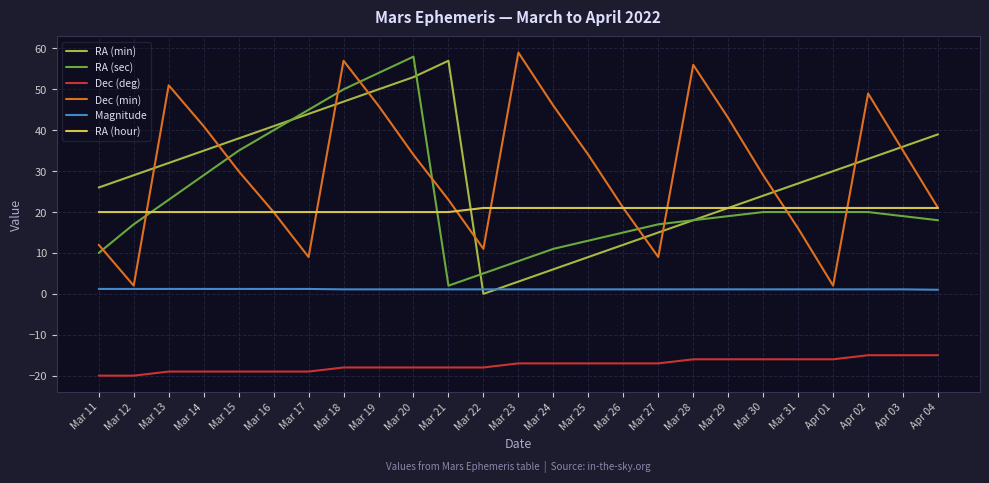

How many lines are shown in the chart?

6